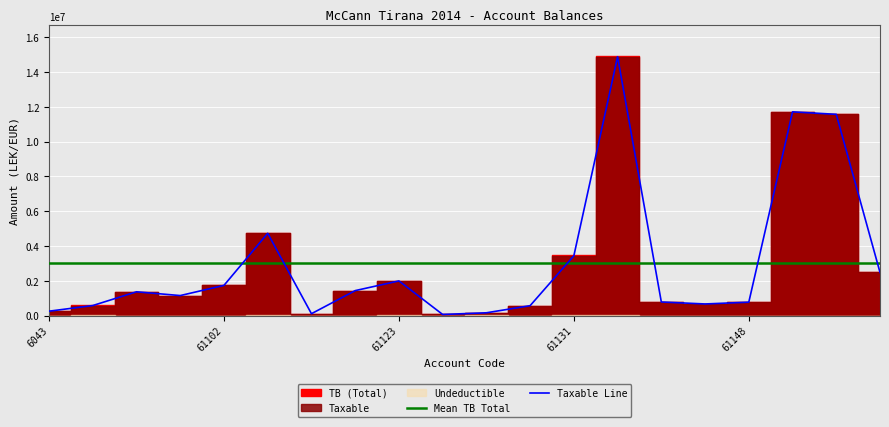

True or false: Taxable Line and Mean TB Total cross at least once.

True